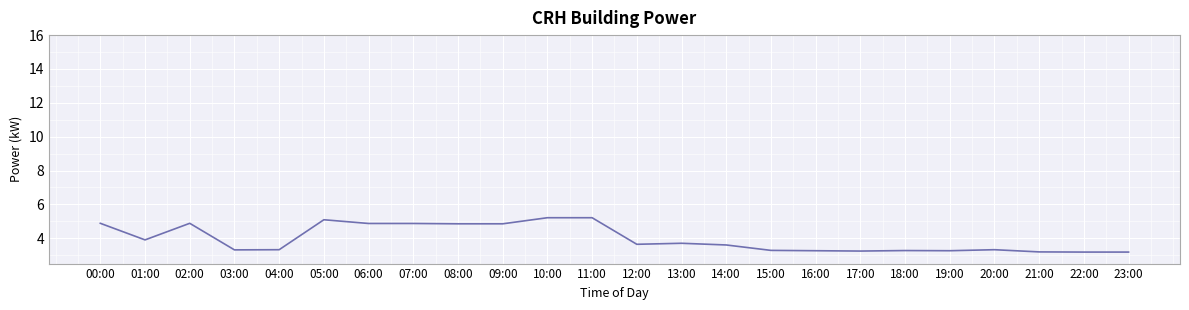

What is the difference between the values at 08:00 and 04:00?

1.5